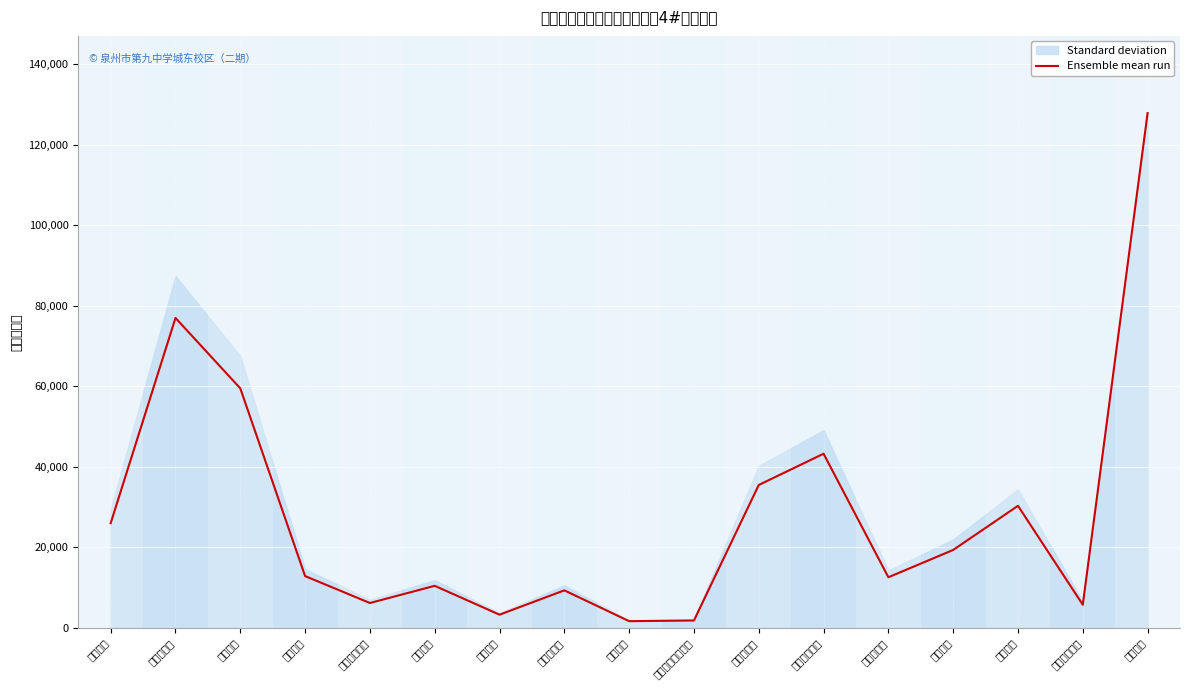

At which category does the chart reach its peak across all series?

幕墙工程